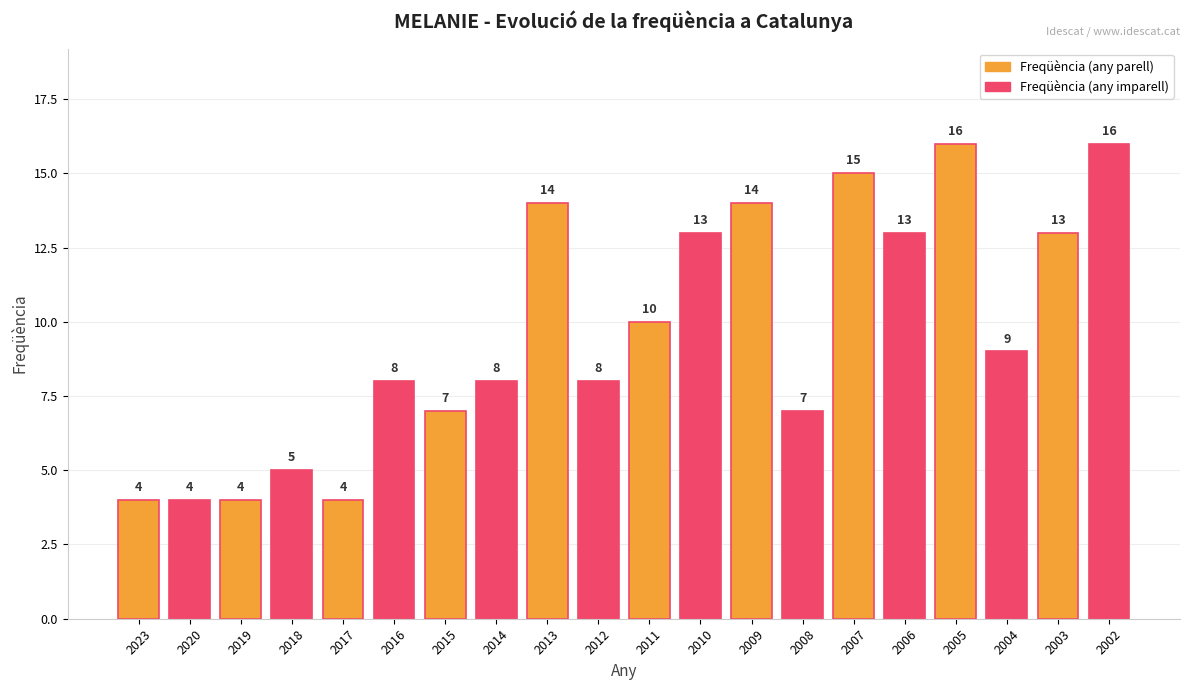

What is the ratio of the value at 2009 to the value at 2007?

0.9